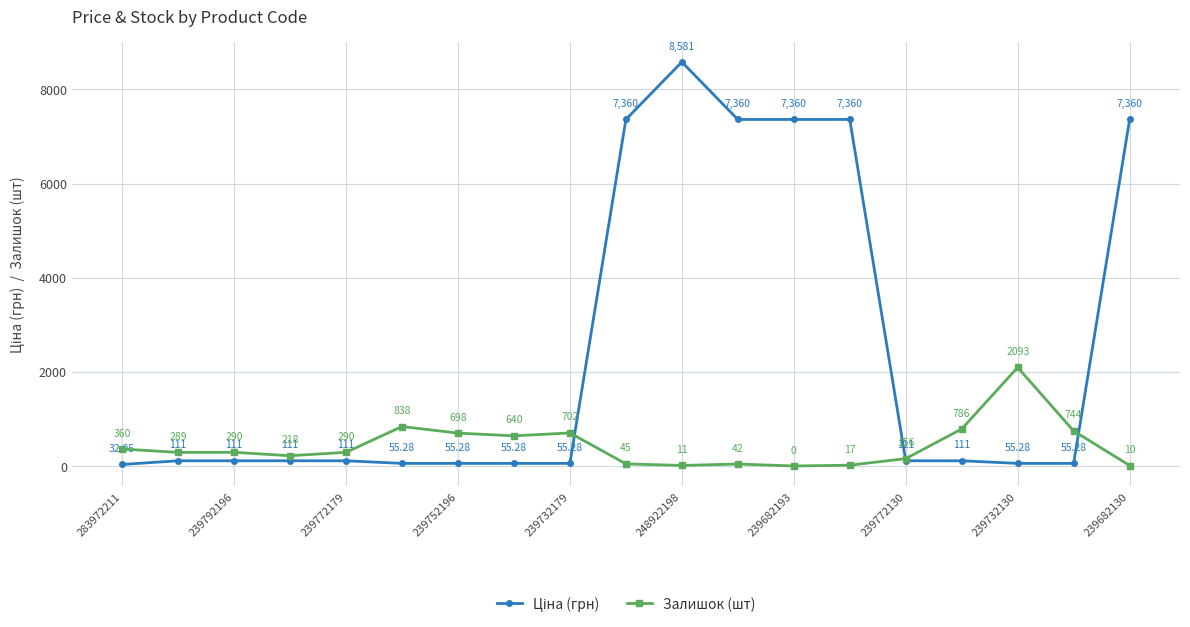

What is the sum of all Залишок (шт) values?

8229.0